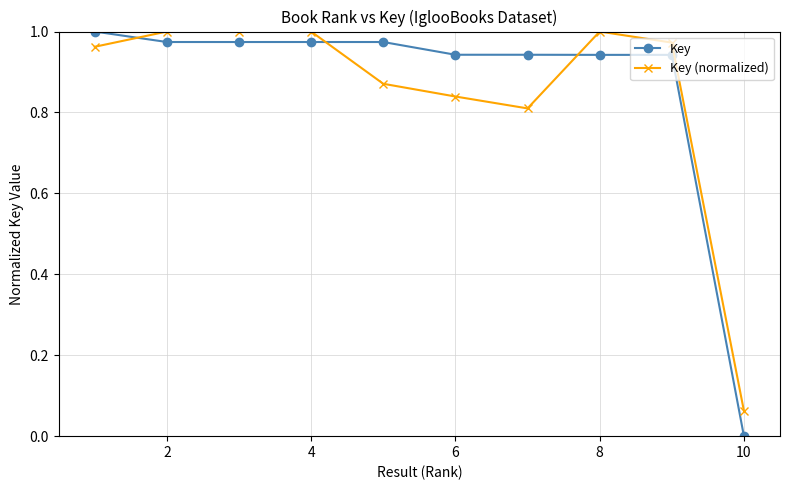

Which series has the widest spread of values?

Key